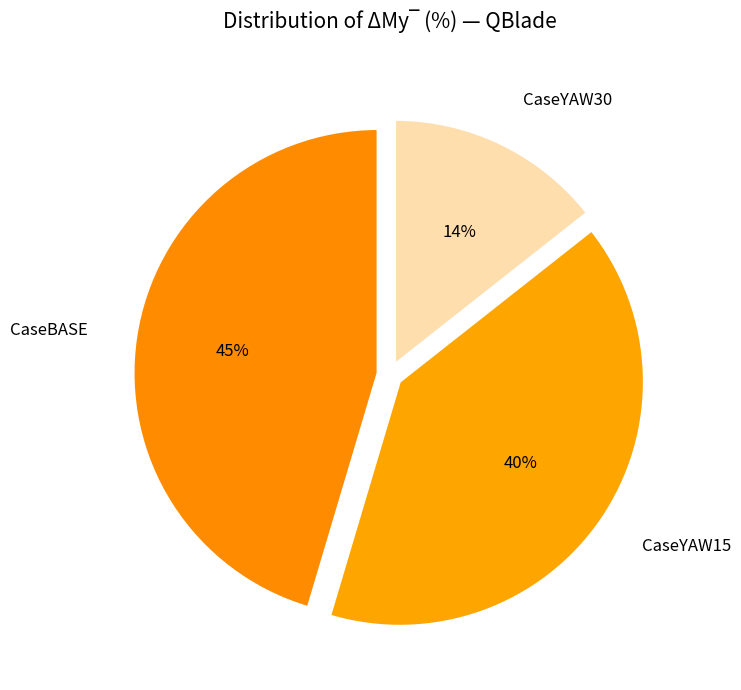

What is the smallest slice in the pie chart?

CaseYAW30